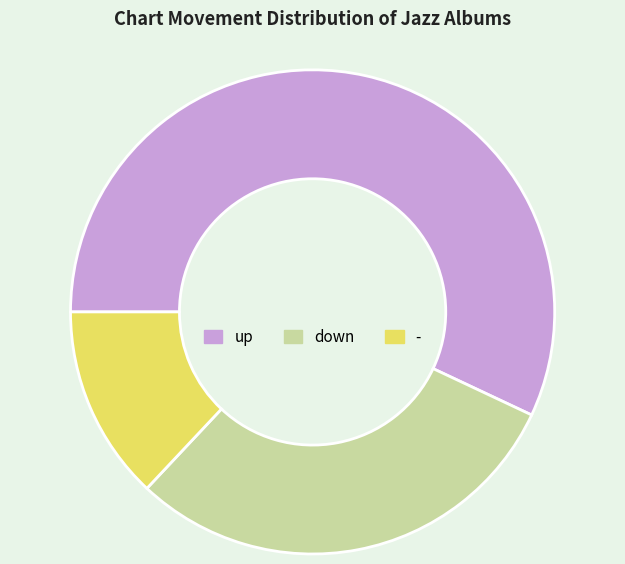

Combined, do up and - account for over 50%?

Yes